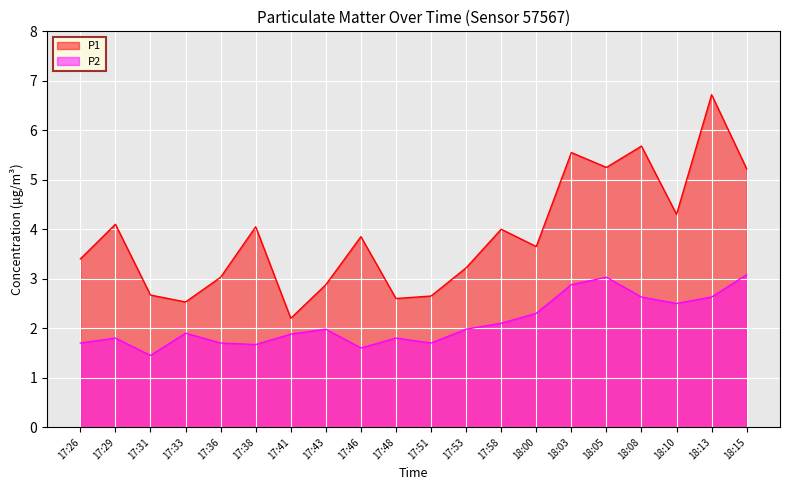

Which series has the largest range (max minus min)?

P1